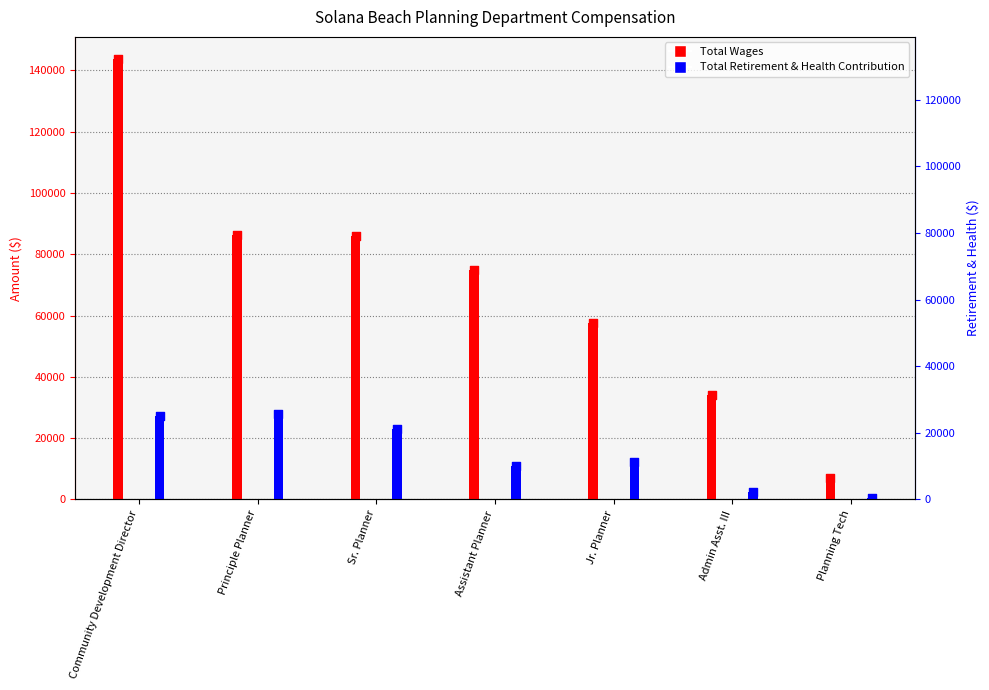

What are all the series names shown in the legend?

Total Wages, Total Retirement & Health Contribution